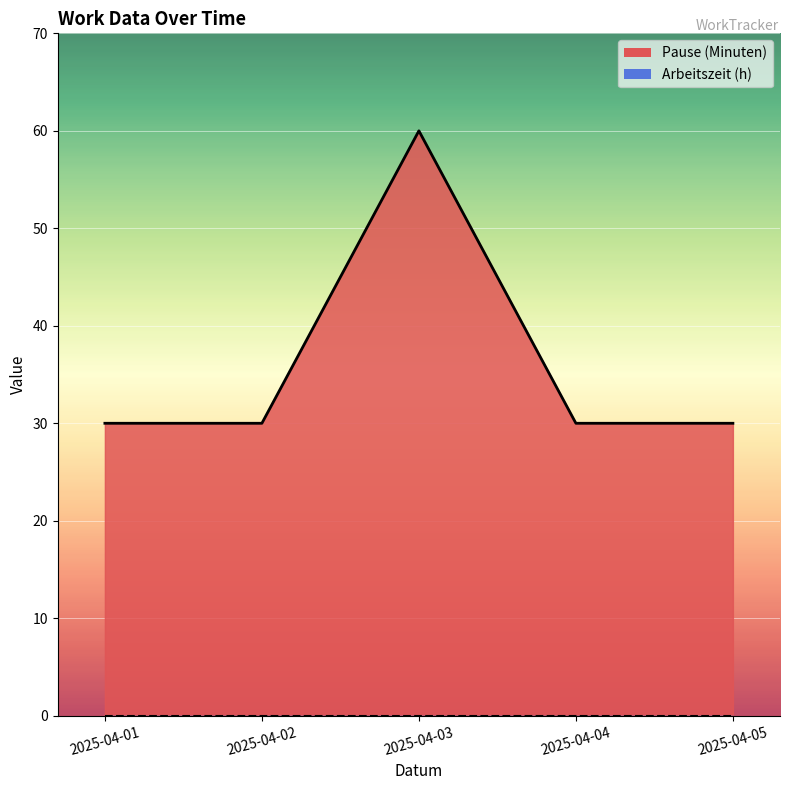

What is the difference between the maximum and minimum values?

30